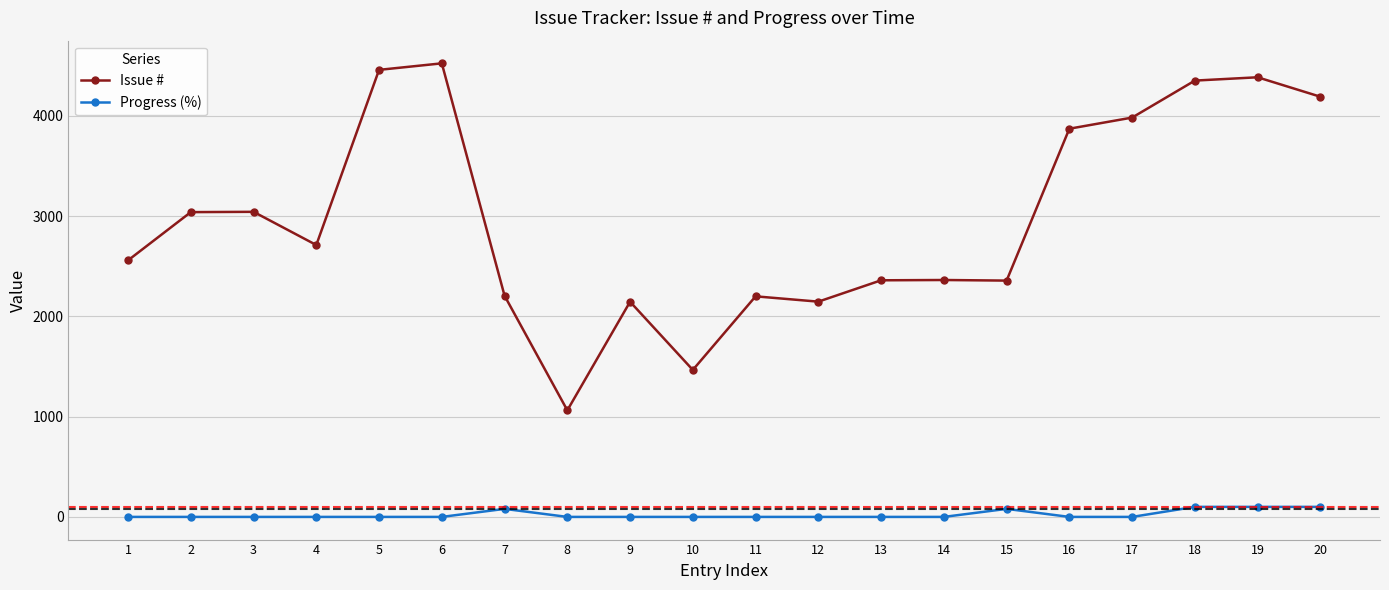

Where is Issue # nearest to the value 2793?

4